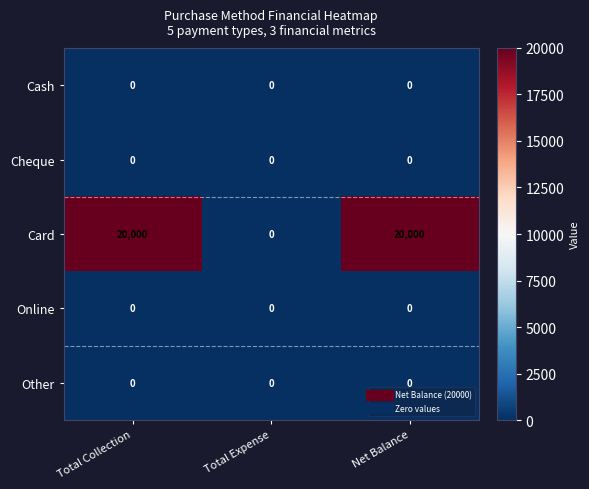

Reading left to right, transcribe all the data shown in this chart.

Cash: 0	0	0
Cheque: 0	0	0
Card: 20000	0	20000
Online: 0	0	0
Other: 0	0	0